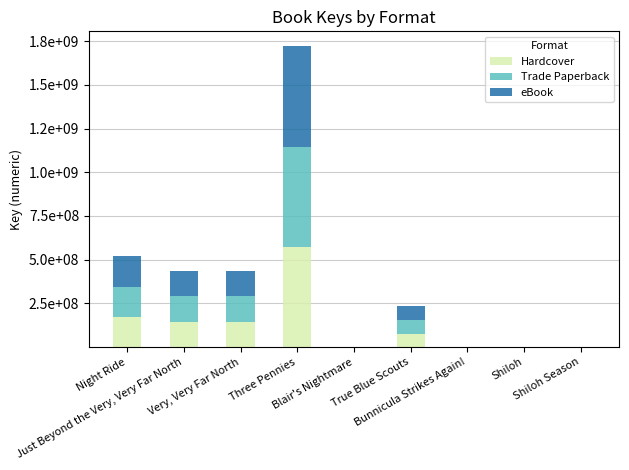

Are the bars horizontal?

No